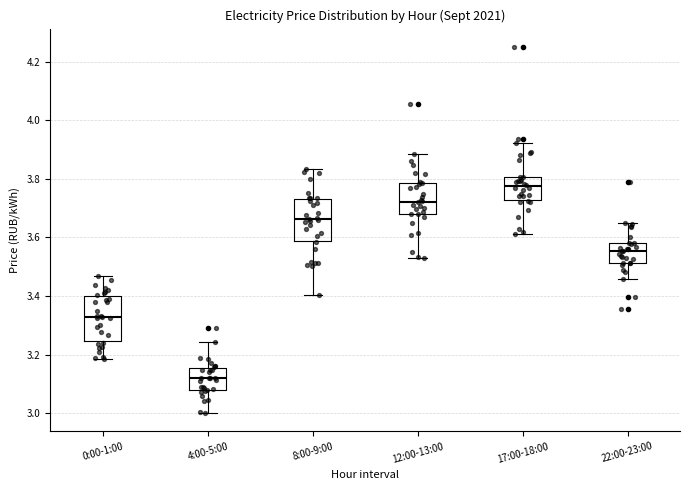

Where does the upper whisker of the box for 12:00-13:00 end on the y-axis? The values are not printed on the chart, so give them approximately, as read against the axis.

3.88